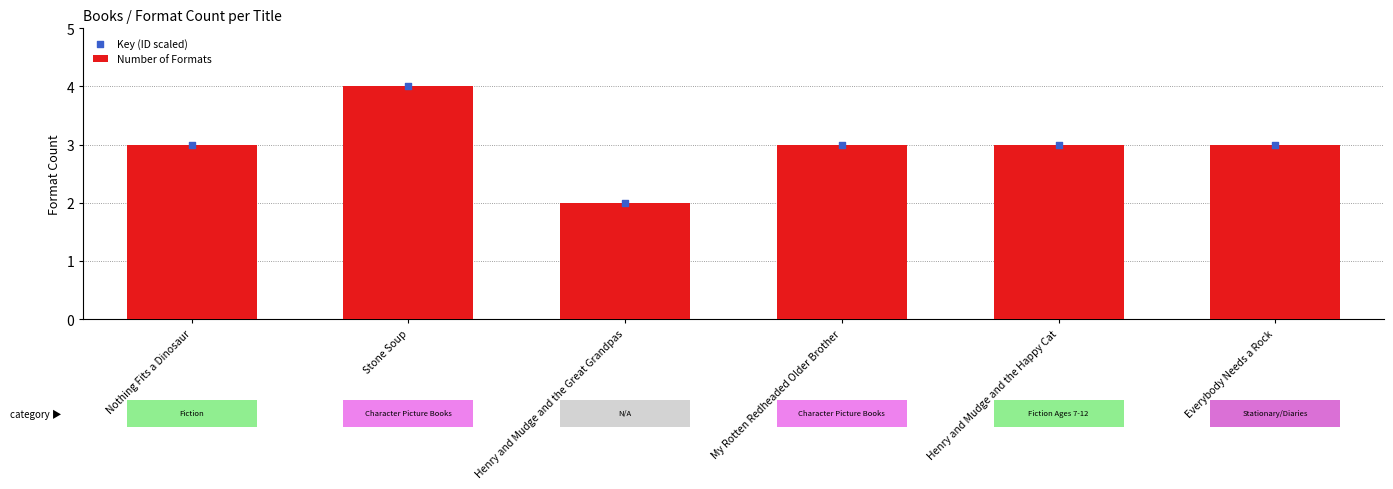

At how many categories does at least one series exceed 3?

1